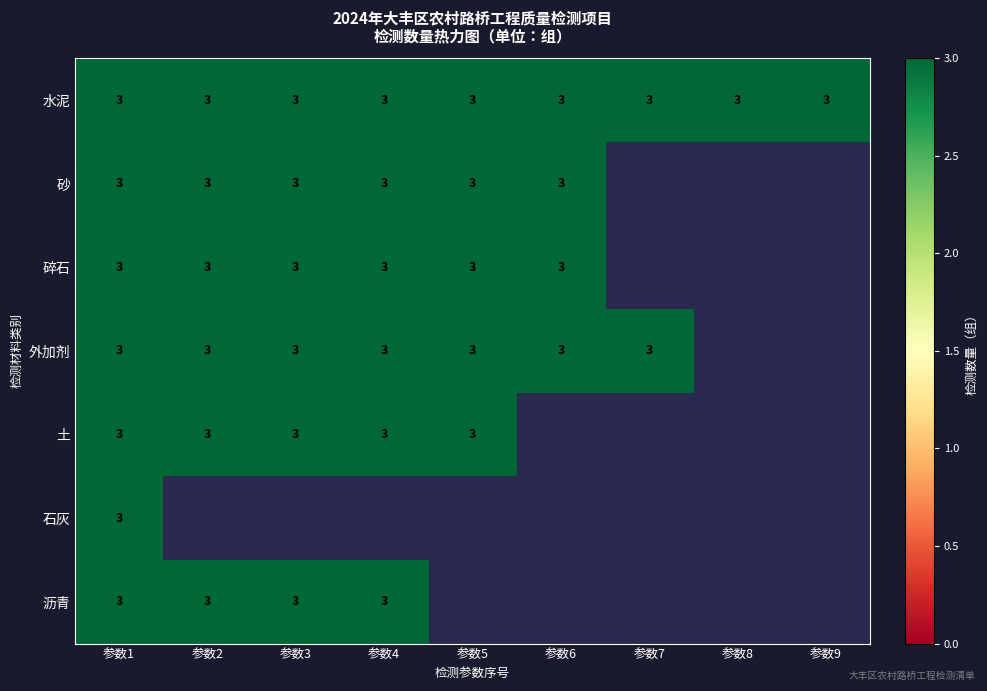

The 外加剂 series shows 1 at 参数3. True or false?

False